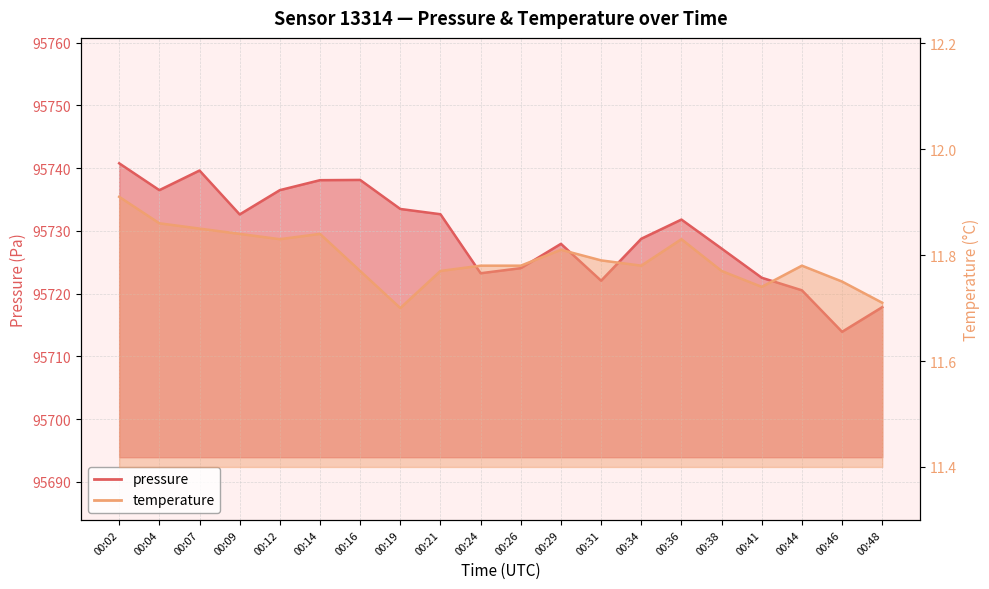

Is the value of pressure at 00:09 greater than the value of temperature at 00:41?

Yes